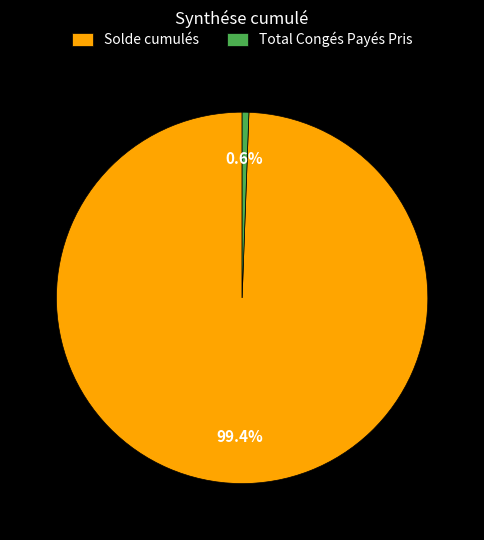

To the nearest percent, what portion does Total Congés Payés Pris represent?

1%